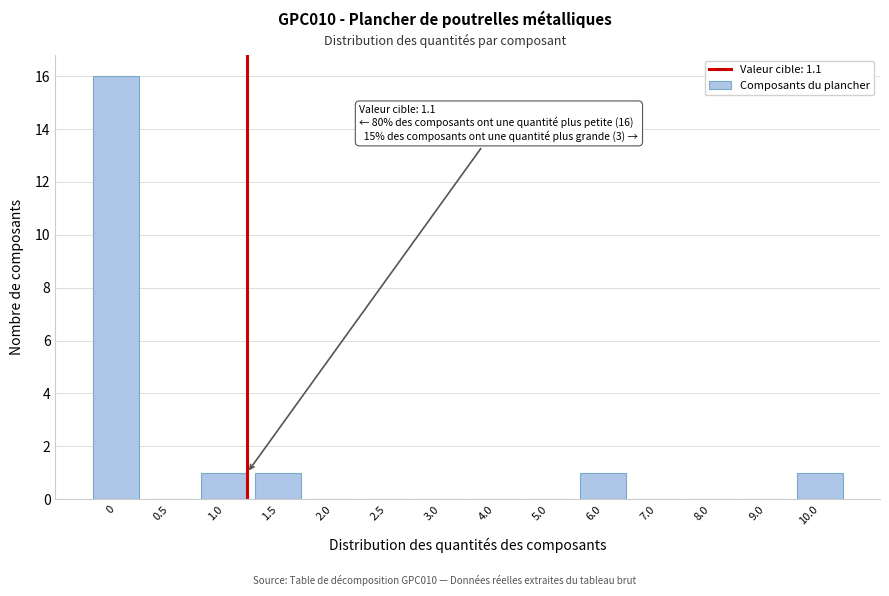

Reading right to left, list all the values displayed in this chart.

10.0=1	9.0=0	8.0=0	7.0=0	6.0=1	5.0=0	4.0=0	3.0=0	2.5=0	2.0=0	1.5=1	1.0=1	0.5=0	0=16